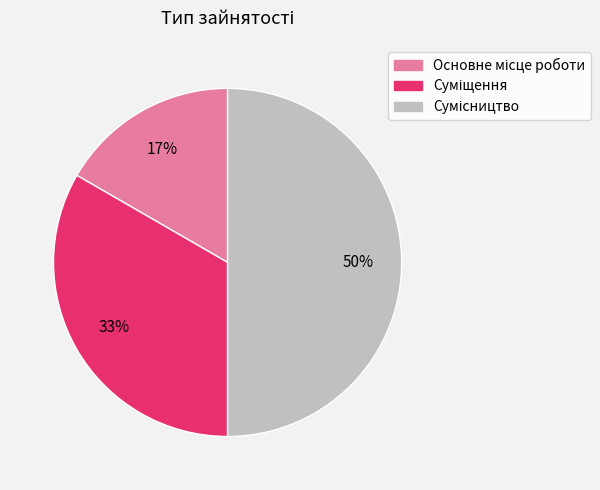

To the nearest percent, what is the average slice percentage?

33%